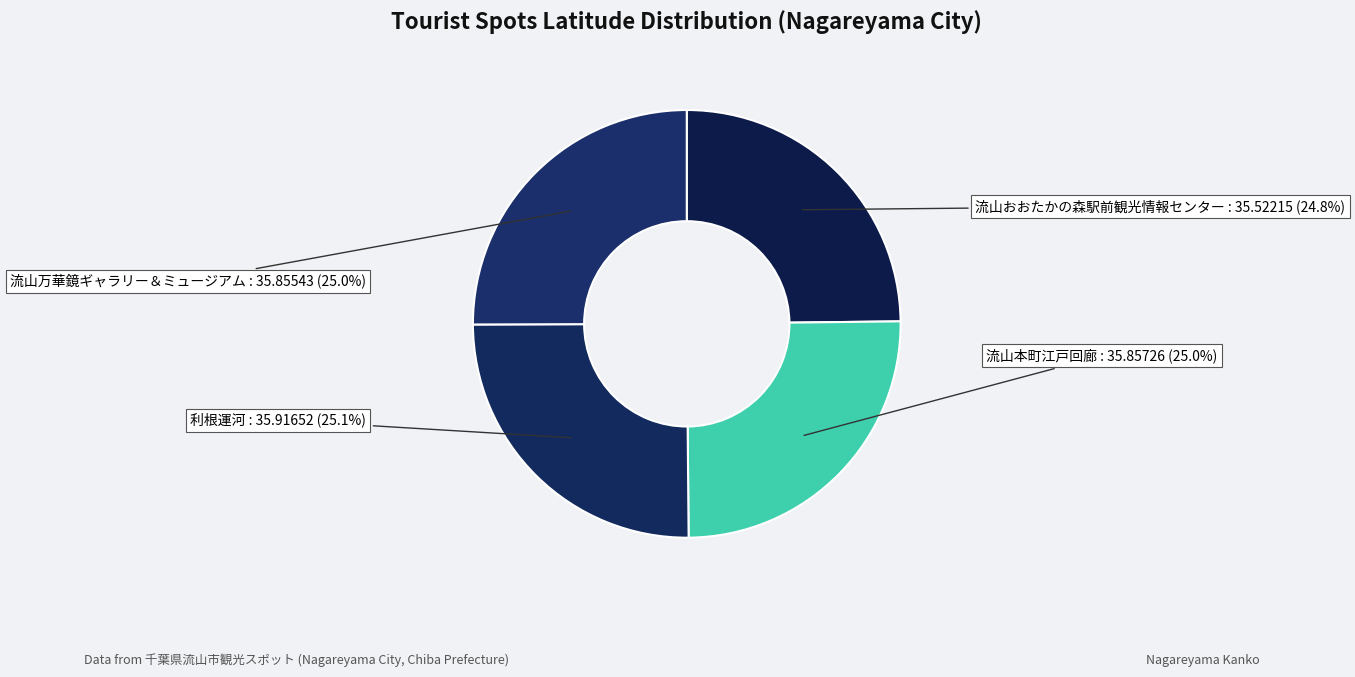

The 利根運河 slice represents 15% of the pie. True or false?

False